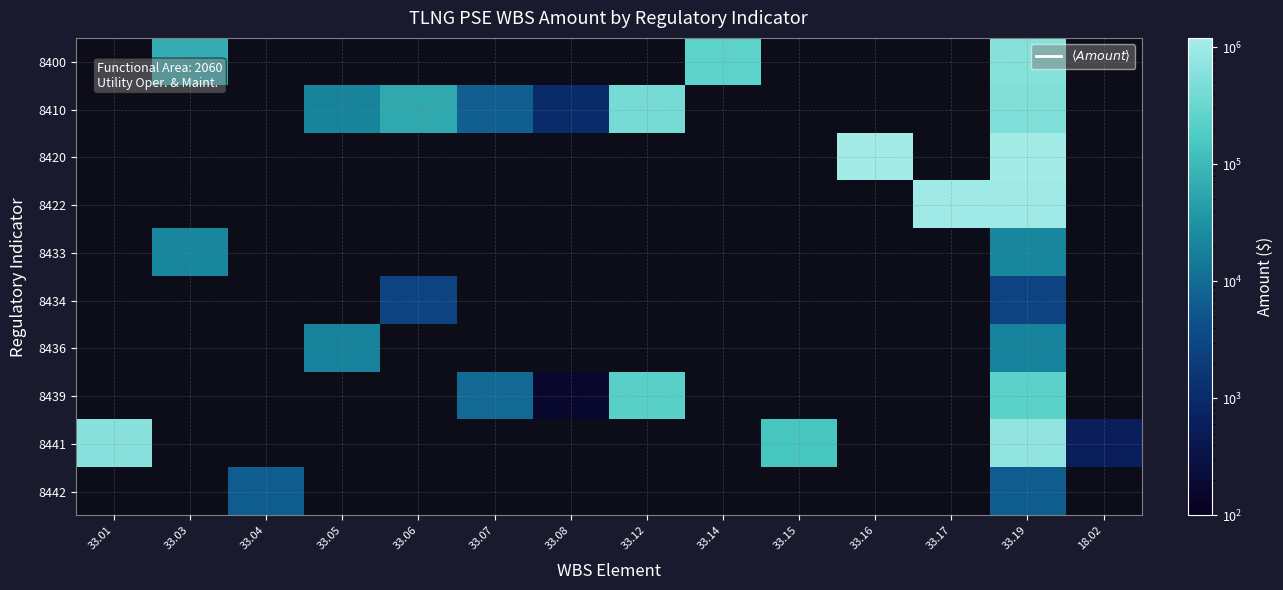

At which category is the sum across all series the highest?

33.19